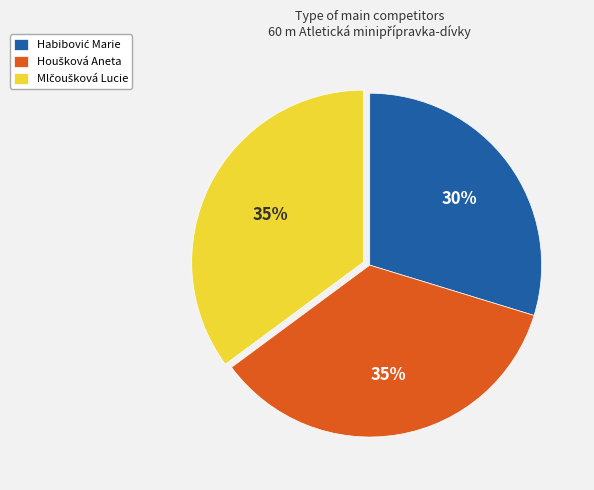

To the nearest percent, what is the difference between the largest and smallest slice percentages?

5%